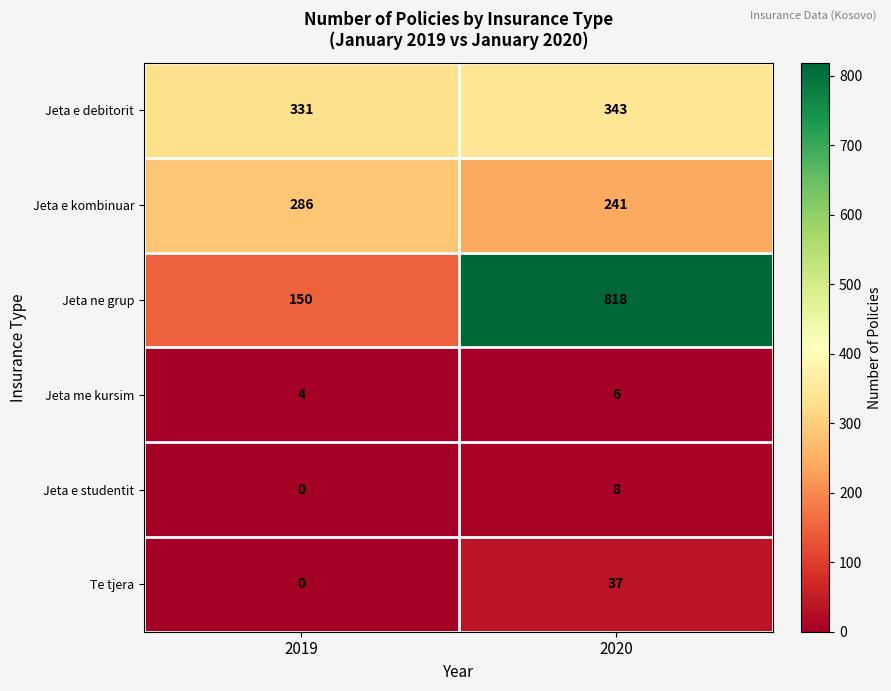

Which series has the largest total across all categories?

Jeta ne grup